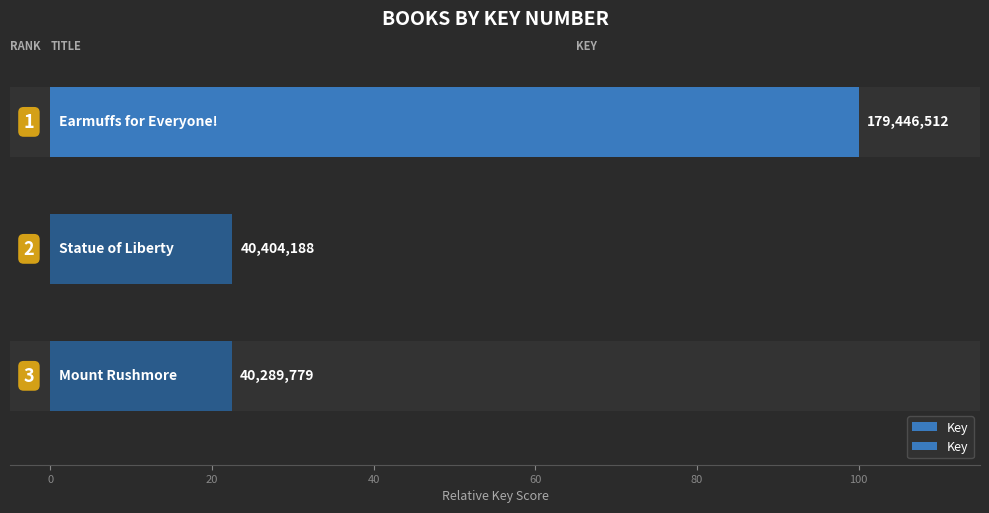

True or false: the data shows 177.1 at −20.

False